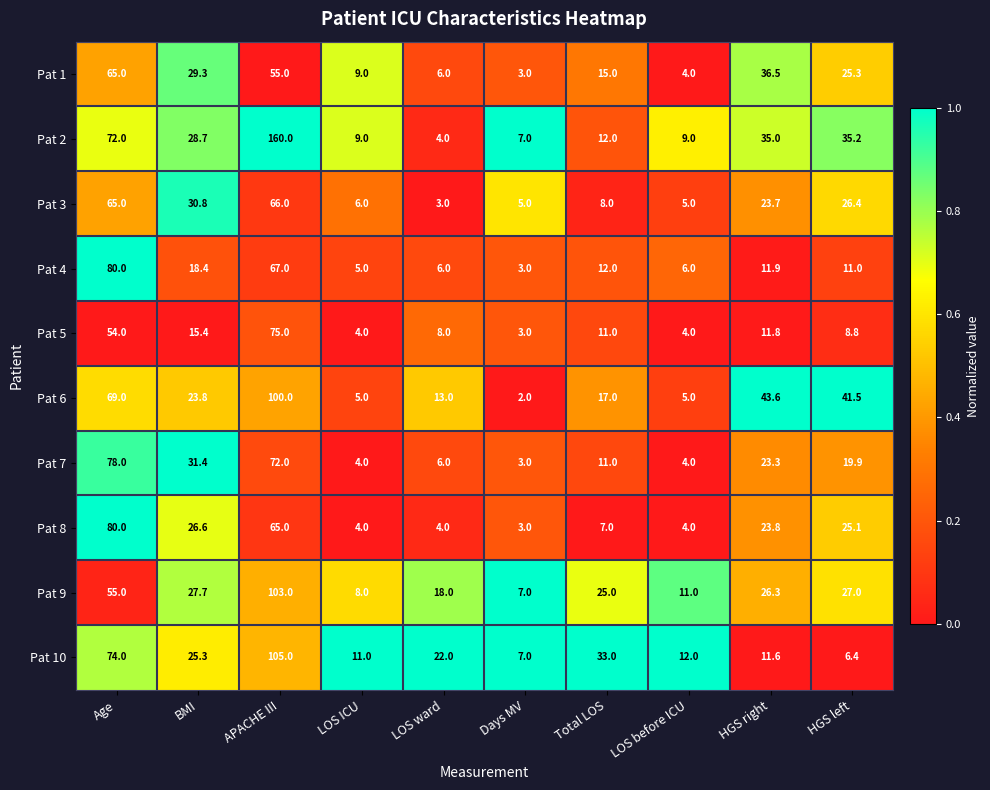

What is the sum of all Pat 4 values?

220.3